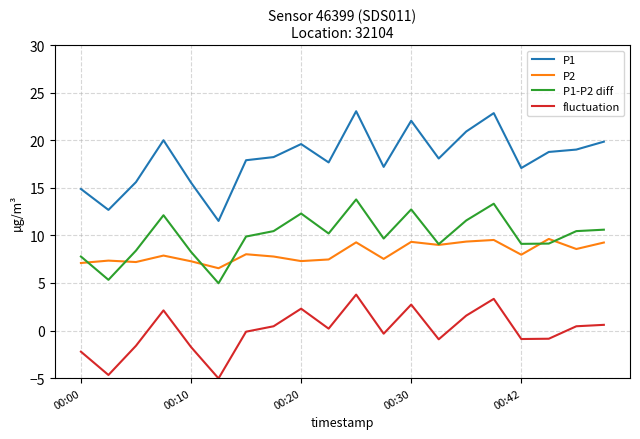

What are all the series names shown in the legend?

P1, P2, P1-P2 diff, fluctuation